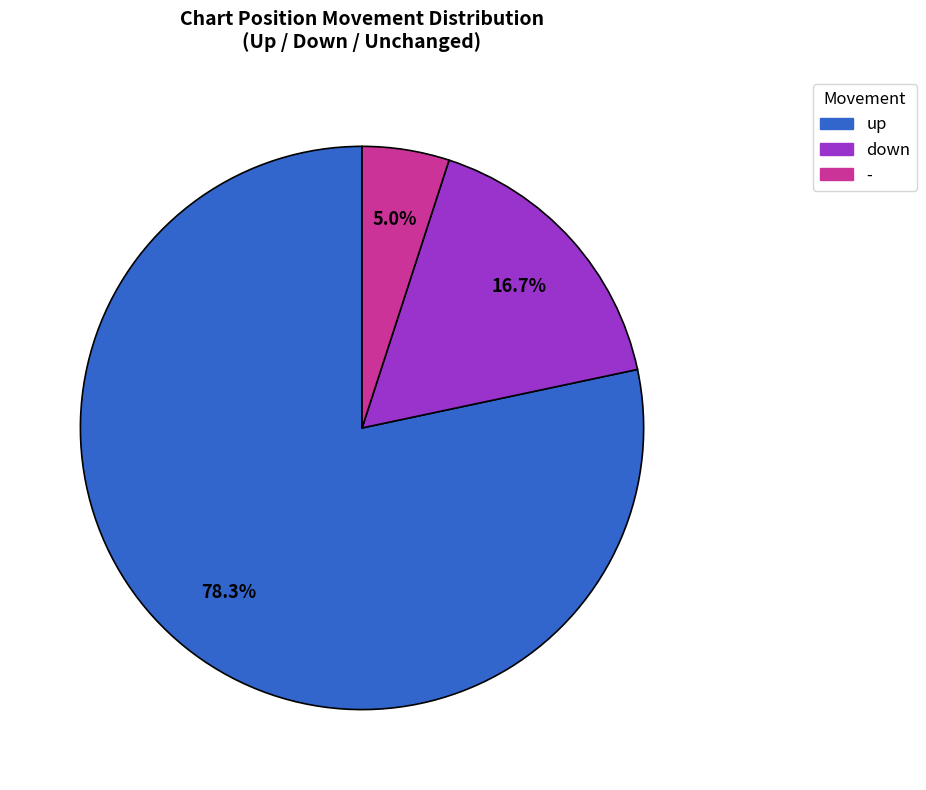

Does up account for over 50% of the chart?

Yes